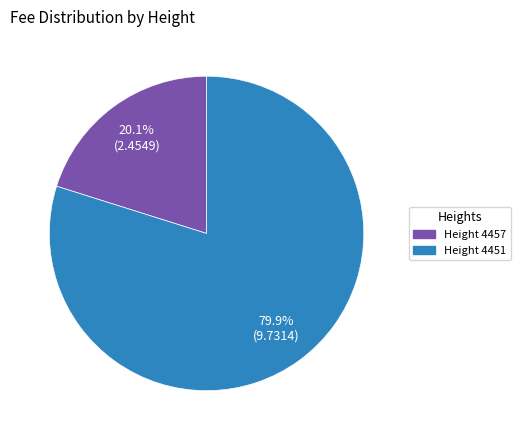

To the nearest percent, what is the difference between the largest and smallest slice percentages?

60%